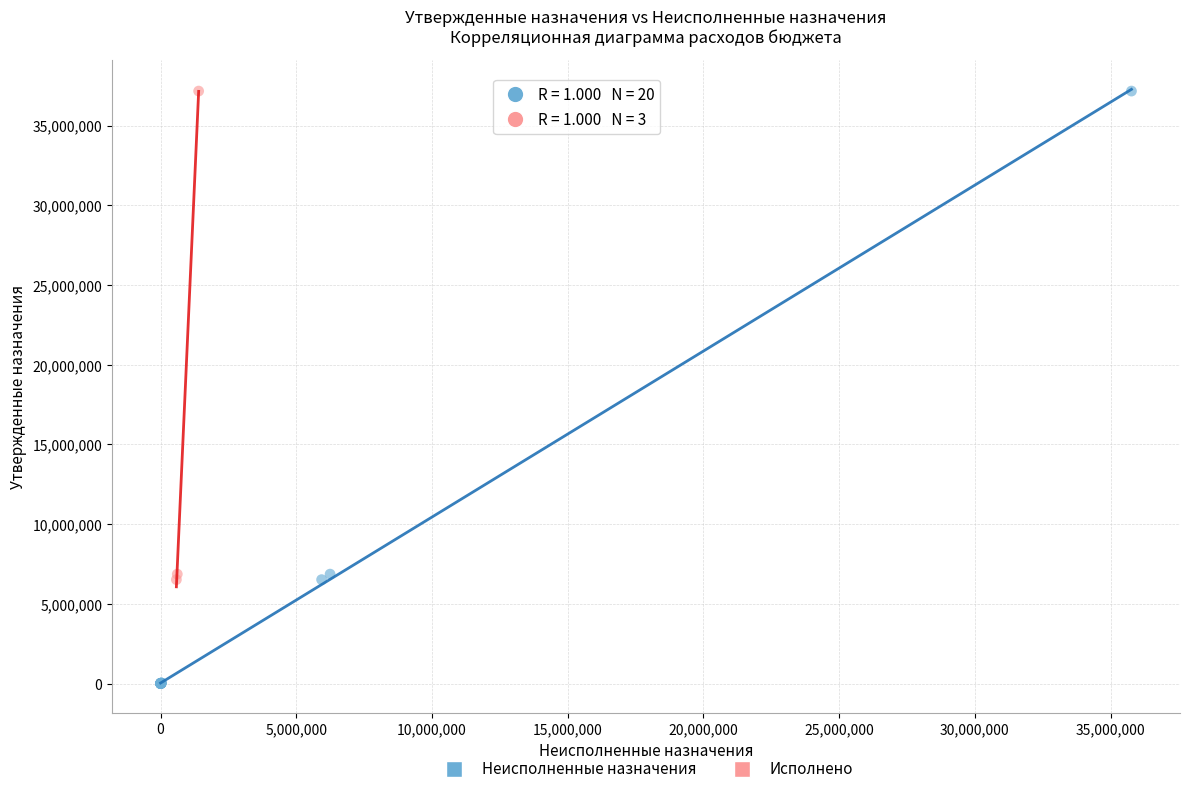

Which series reaches the minimum Y coordinate?

Неисполненные назначения